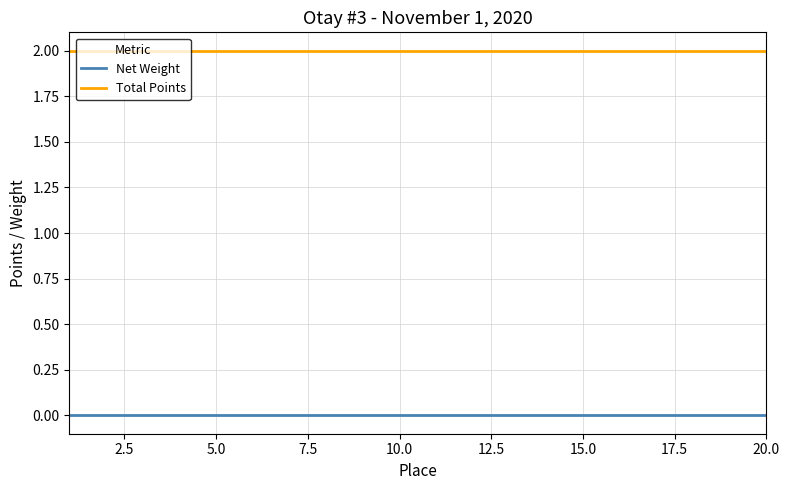

True or false: Net Weight and Total Points cross at least once.

False